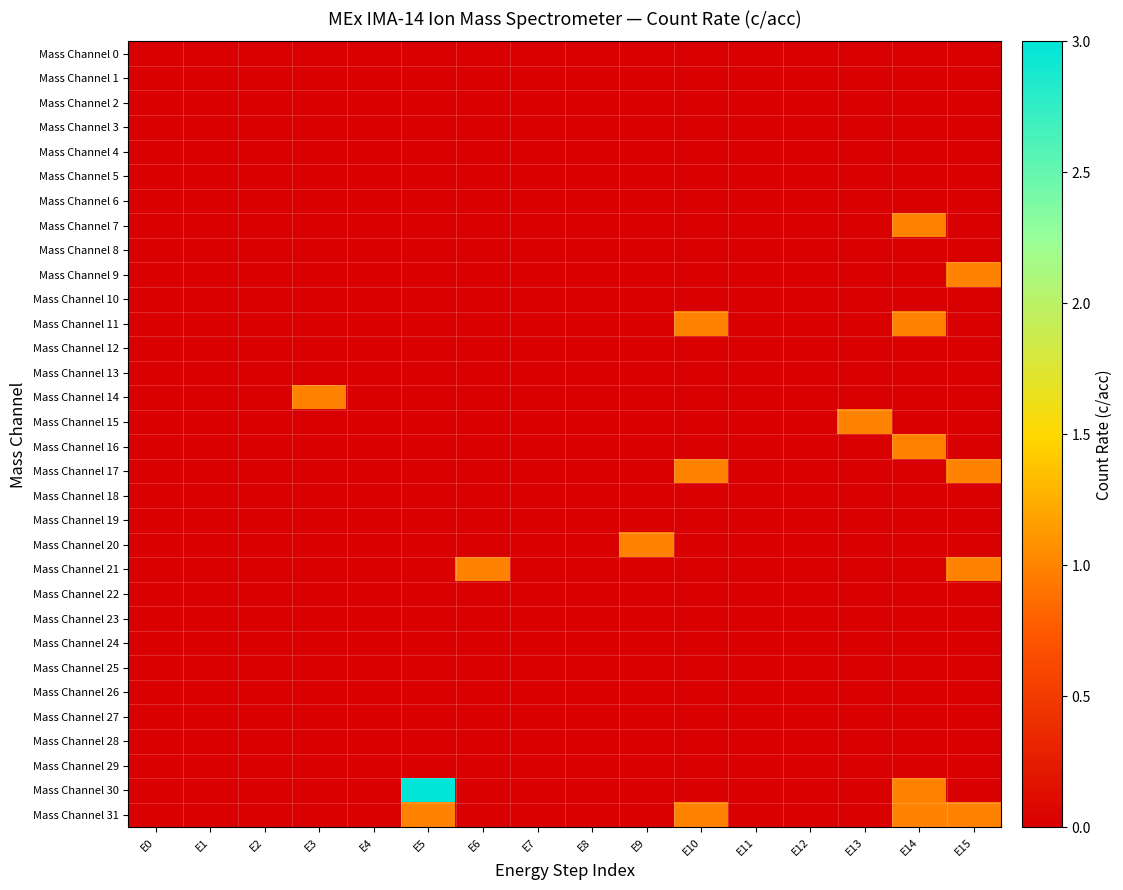

At which category does the chart reach its peak across all series?

E5